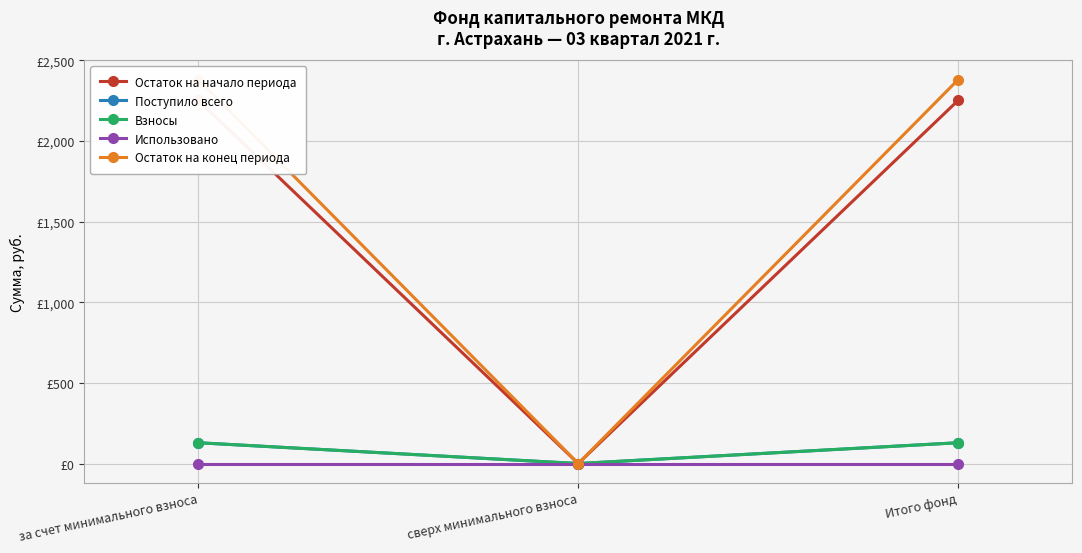

Reading left to right, list all the values displayed in this chart.

Остаток на начало периода: 2252.1	0.0	2252.1
Поступило всего: 128.9	0.0	128.9
Взносы: 128.9	0.0	128.9
Использовано: 0.0	0.0	0.0
Остаток на конец периода: 2381.0	0.0	2381.0